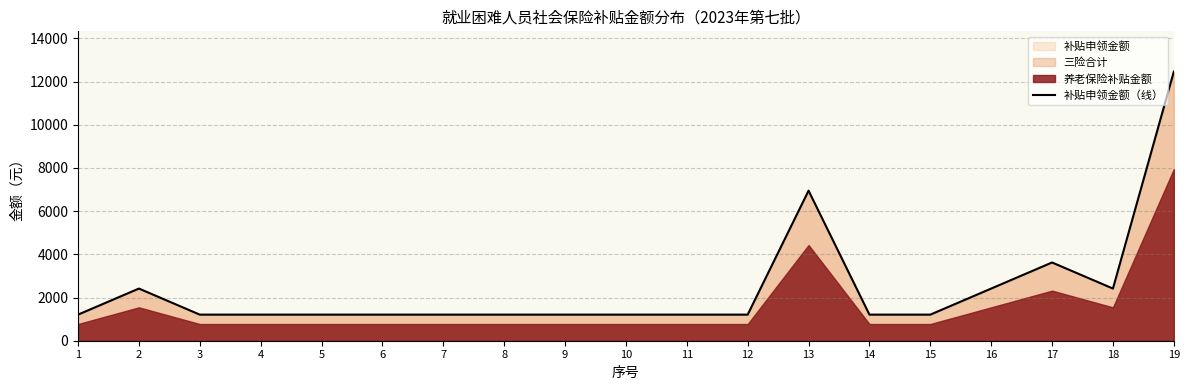

What is the maximum value shown in the chart?

12455.7